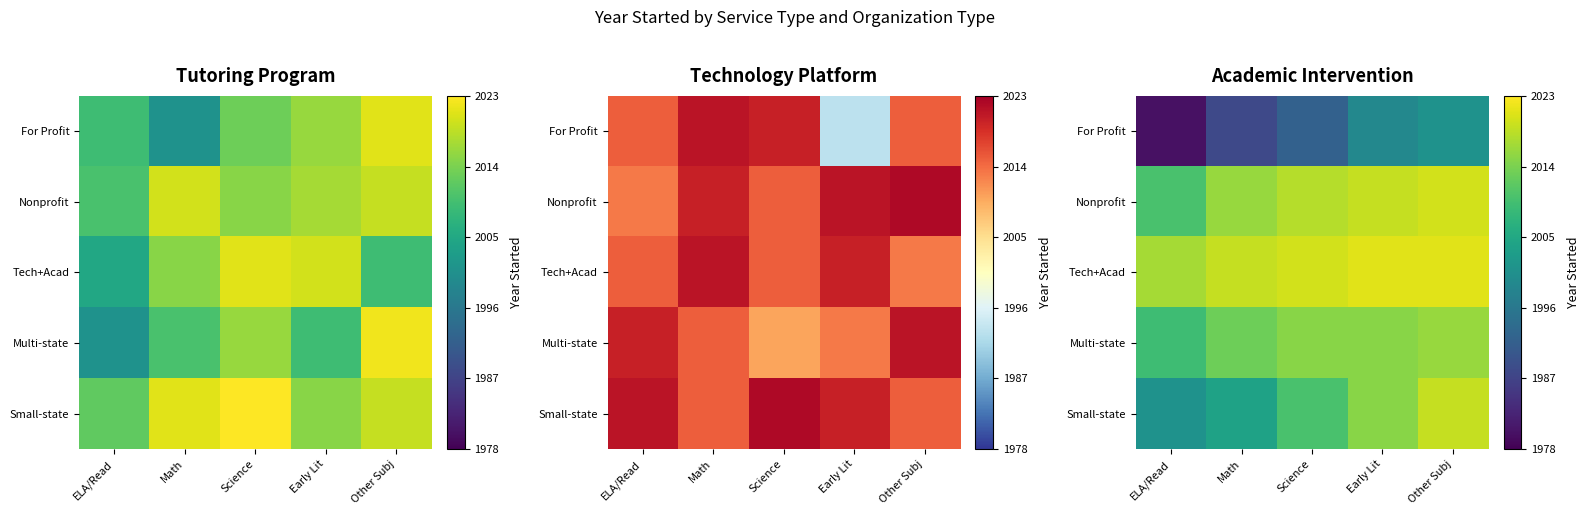

Rank the series by their maximum value, from lowest to highest.

For Profit, Multi-state, Small-state, Nonprofit, Tech+Acad